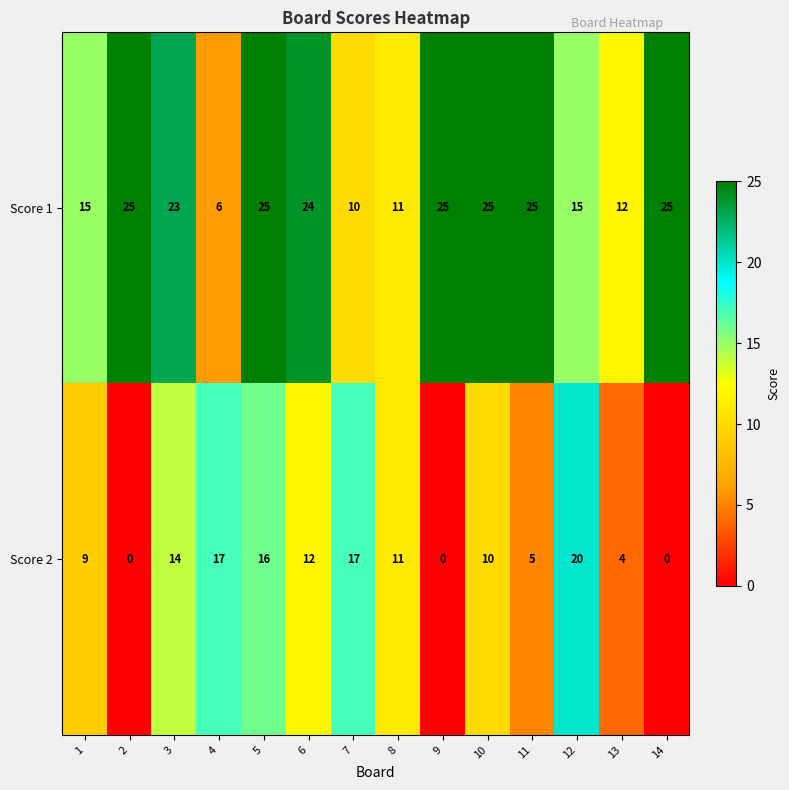

What is the greatest value displayed?

25